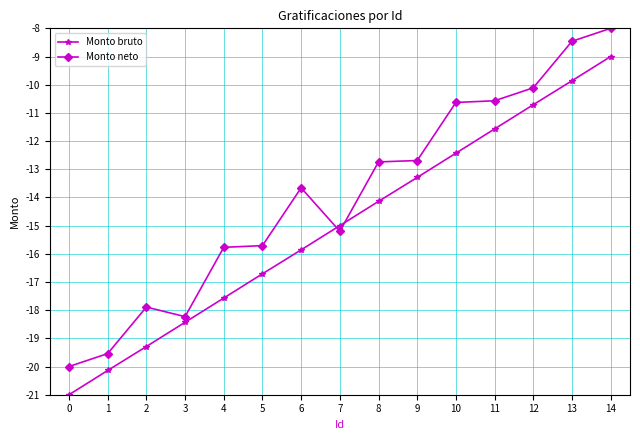

At 11, list the series in order from largest to smallest.

Monto neto, Monto bruto